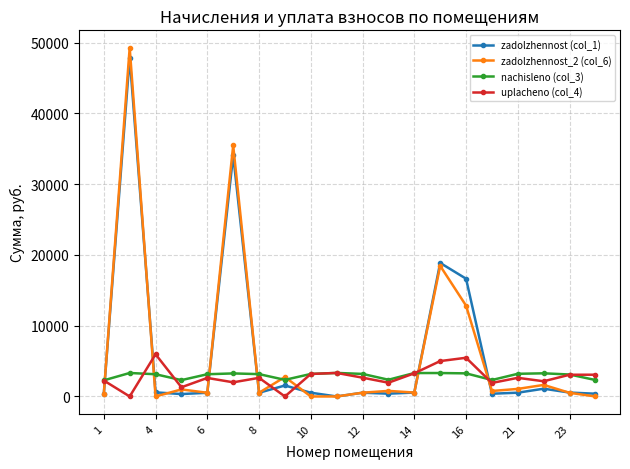

What is the difference between the maximum and second lowest values in the zadolzhennost_2 (col_6) series?

49263.0